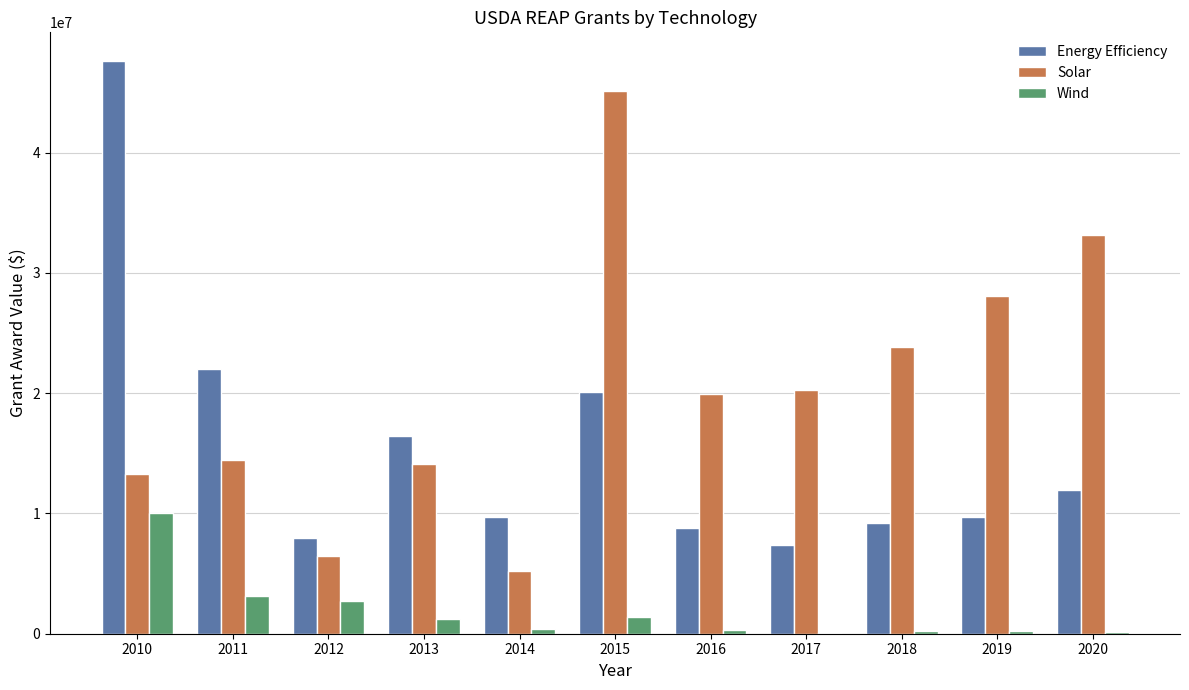

What is the sum of all Energy Efficiency values?

170882616.3